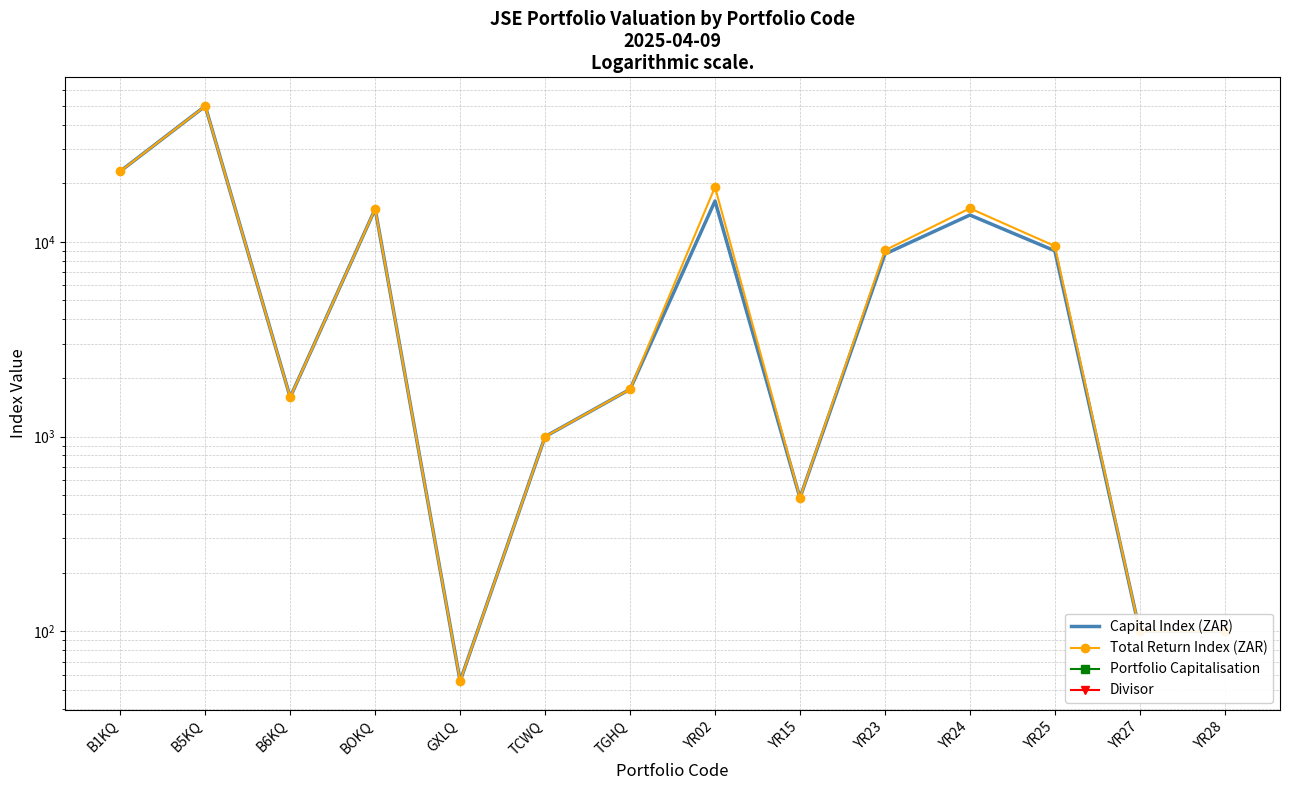

In Total Return Index (ZAR), how many points are higher than both neighbors (excluding endpoints)?

4